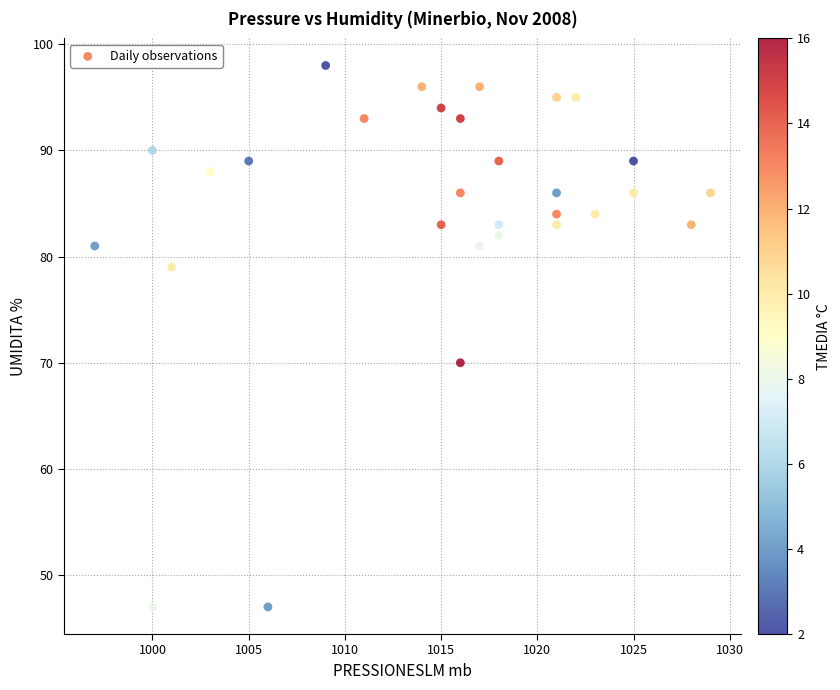

What is the range of X values (max minus min)?

32